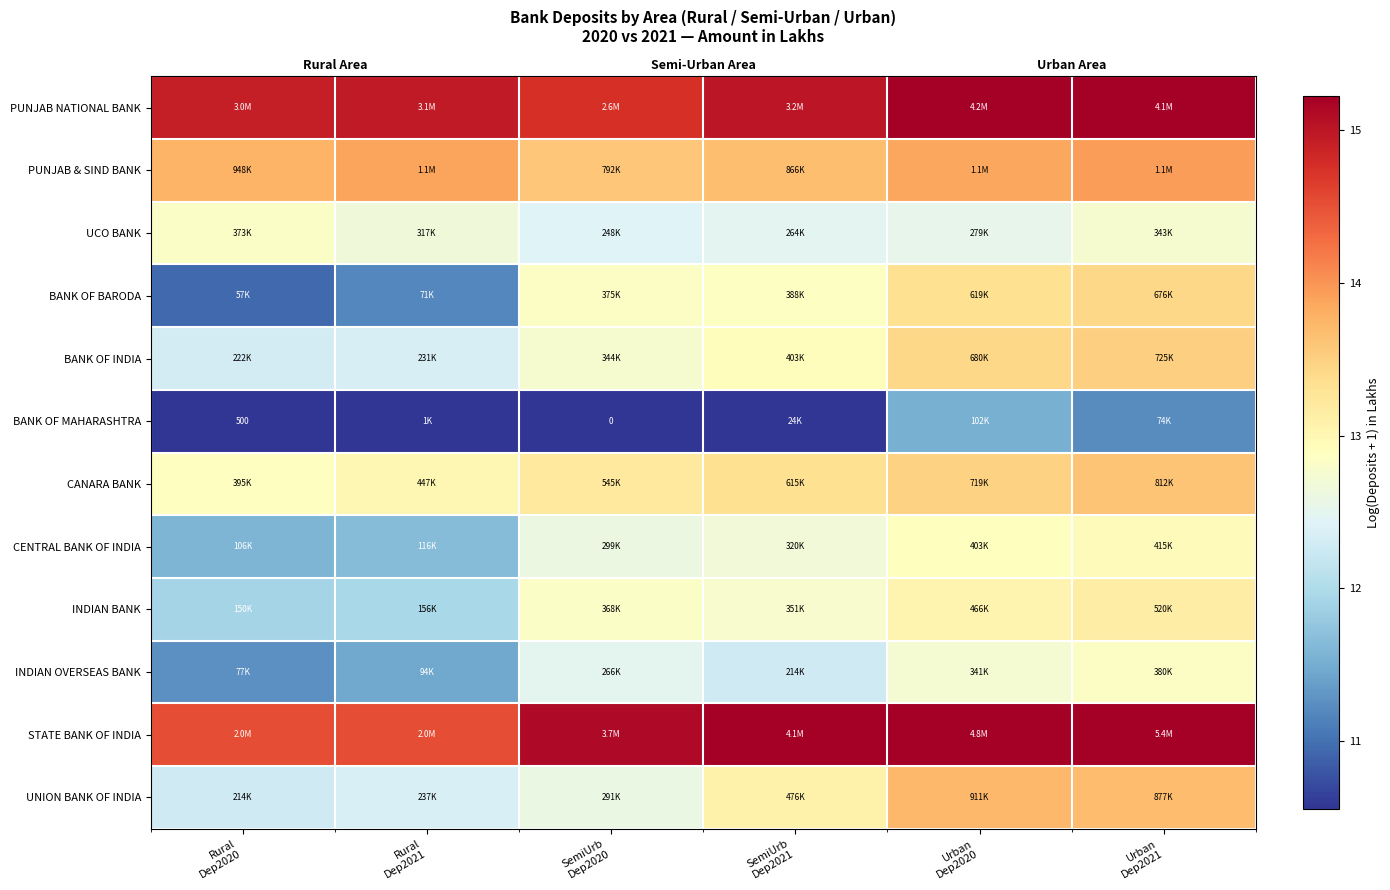

At Rural Dep2020, list the series in order from largest to smallest.

PUNJAB NATIONAL BANK, STATE BANK OF INDIA, PUNJAB & SIND BANK, CANARA BANK, UCO BANK, BANK OF INDIA, UNION BANK OF INDIA, INDIAN BANK, CENTRAL BANK OF INDIA, INDIAN OVERSEAS BANK, BANK OF BARODA, BANK OF MAHARASHTRA